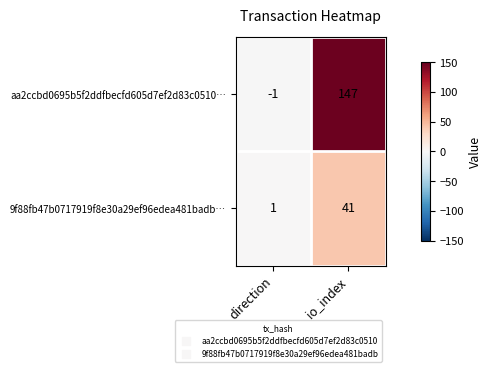

Which series changed the most between direction and io_index?

aa2ccbd0695b5f2ddfbecfd605d7ef2d83c0510…